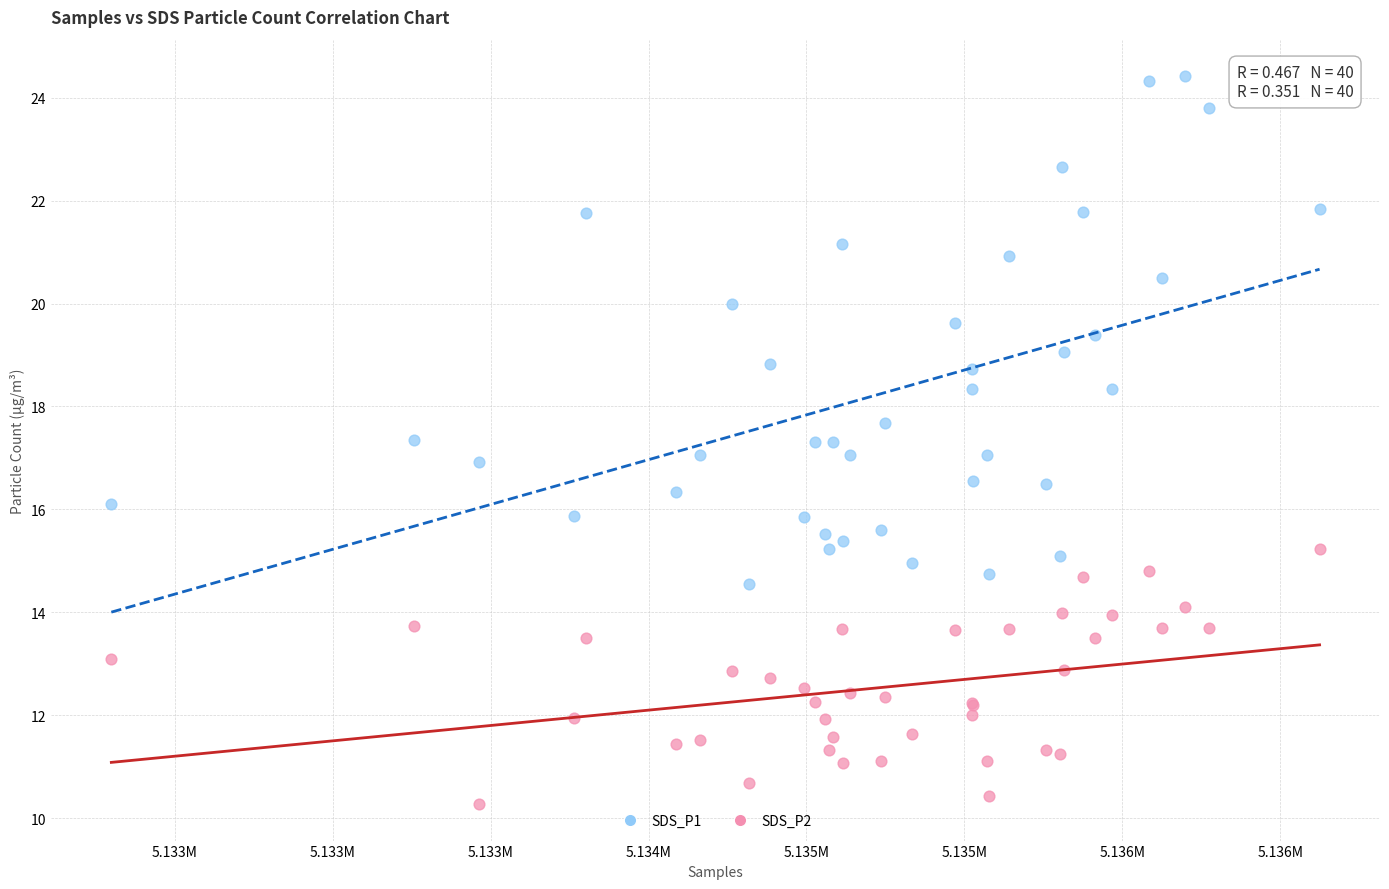

Which series has the widest spread of Y values?

SDS_P1